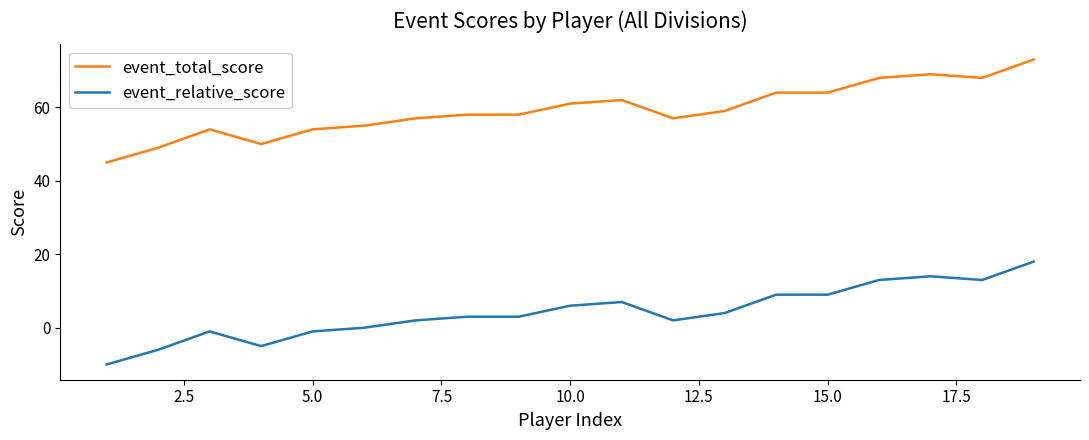

List the series in order of their overall mean, highest first.

event_total_score, event_relative_score